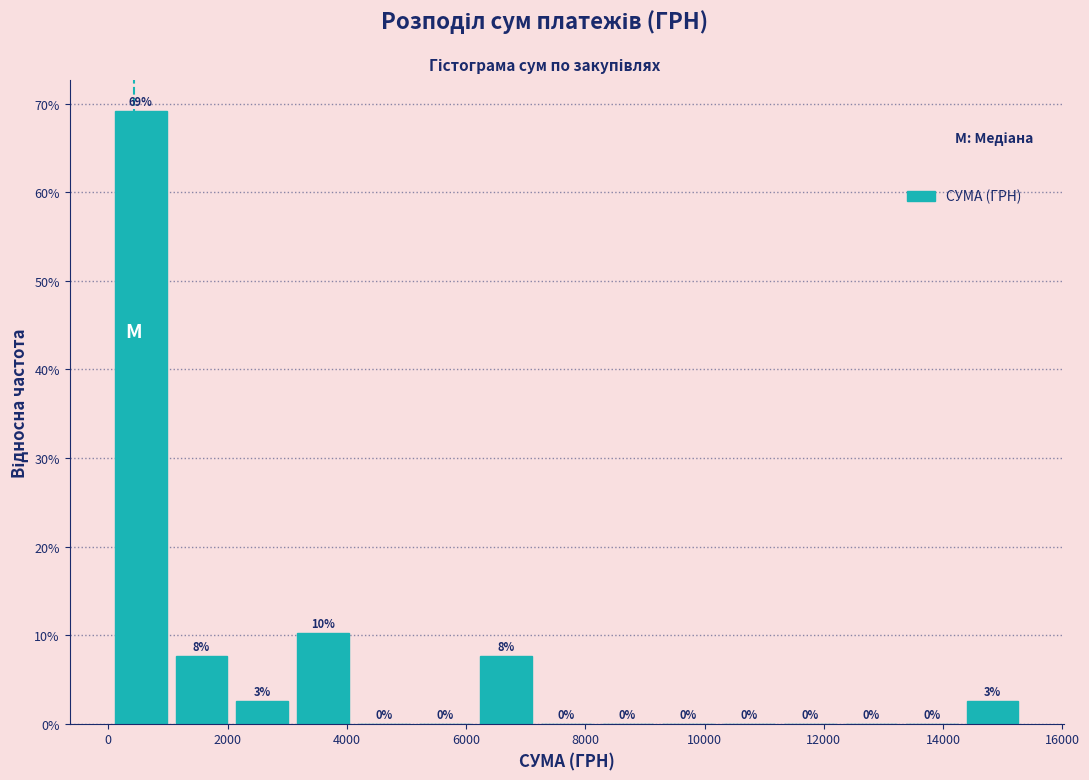

Which range on the x-axis has the tallest bar?

0 to 1000